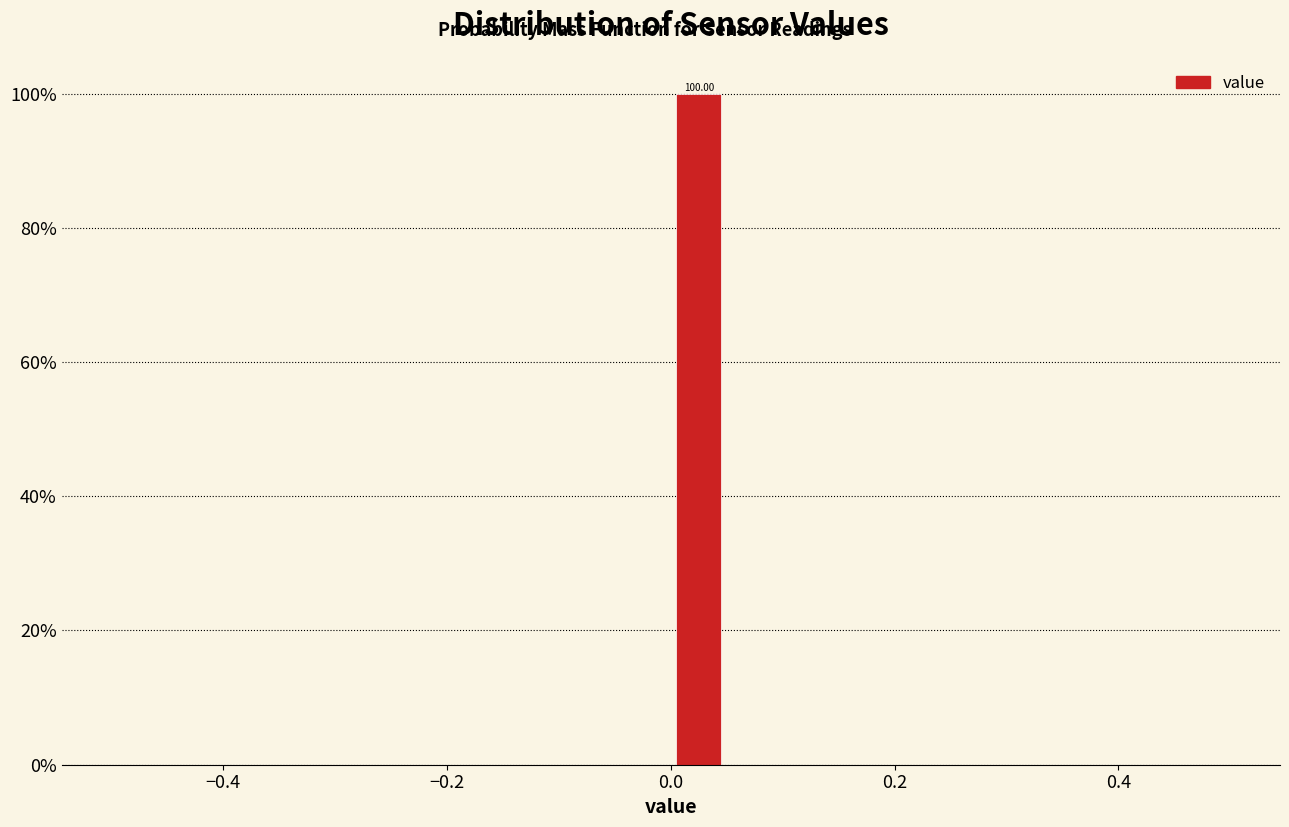

Around what value on the x-axis is the tallest bar? Give the approximate position of its centre, as read against the axis.

0.02